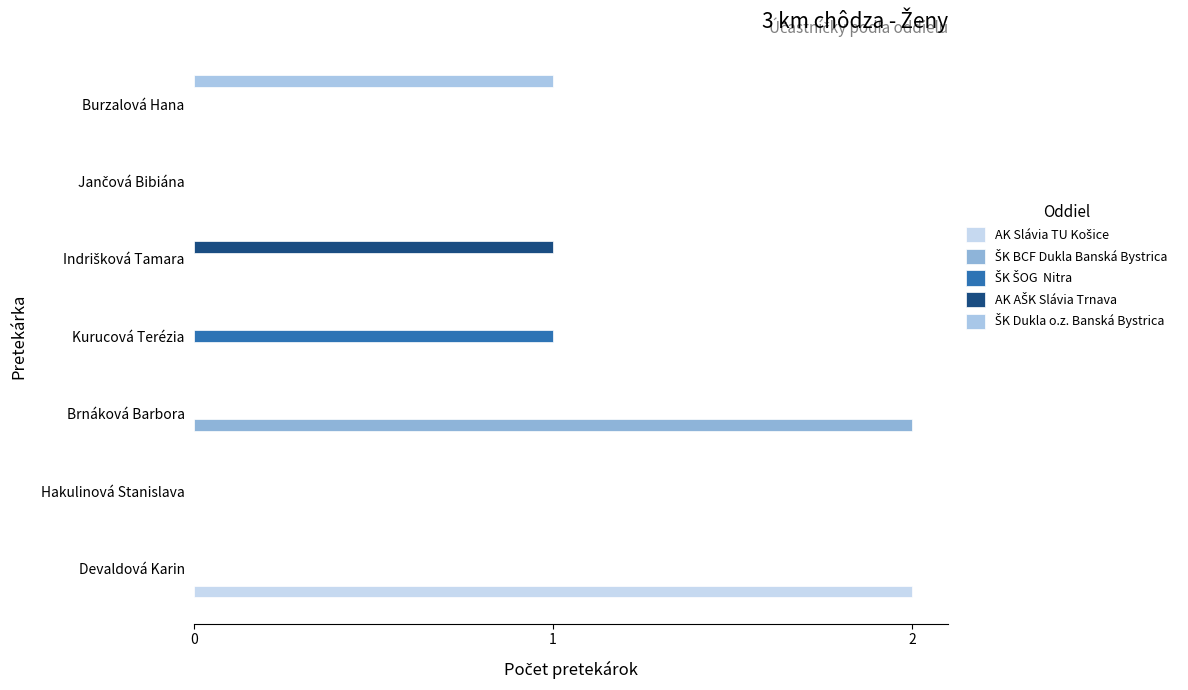

Reading left to right, extract all data points from this chart.

AK Slávia TU Košice: 2	0	0	0	0	0	0
ŠK BCF Dukla Banská Bystrica: 0	0	2	0	0	0	0
ŠK ŠOG  Nitra: 0	0	0	1	0	0	0
AK AŠK Slávia Trnava: 0	0	0	0	1	0	0
ŠK Dukla o.z. Banská Bystrica: 0	0	0	0	0	0	1